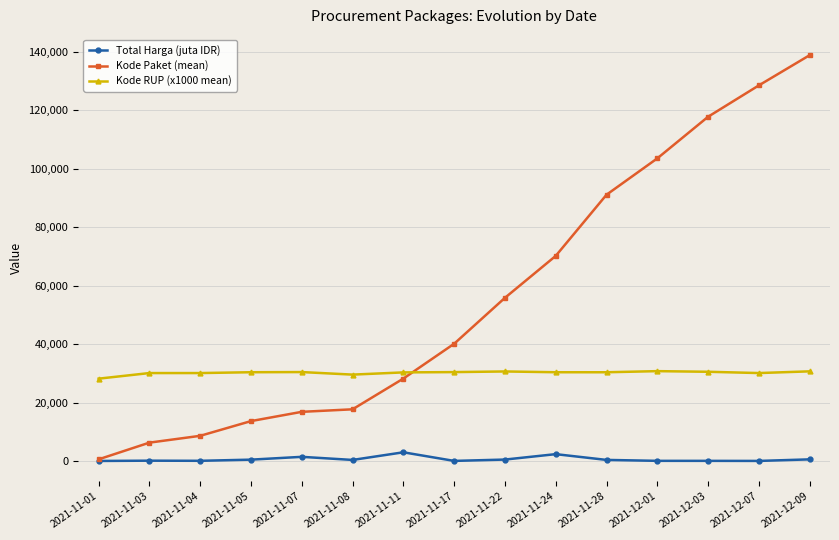

Is this an area chart (filled region under the line)?

No